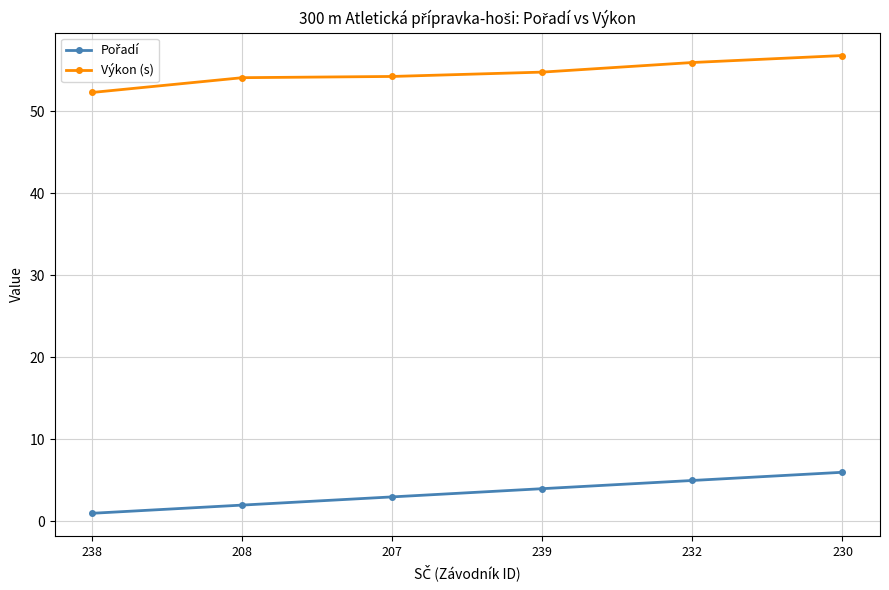

How many categories are shown in the chart?

6